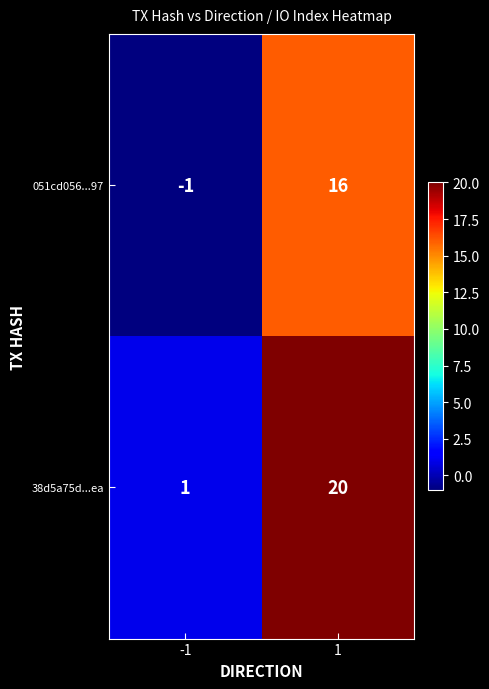

Count the number of data series in this chart.

2